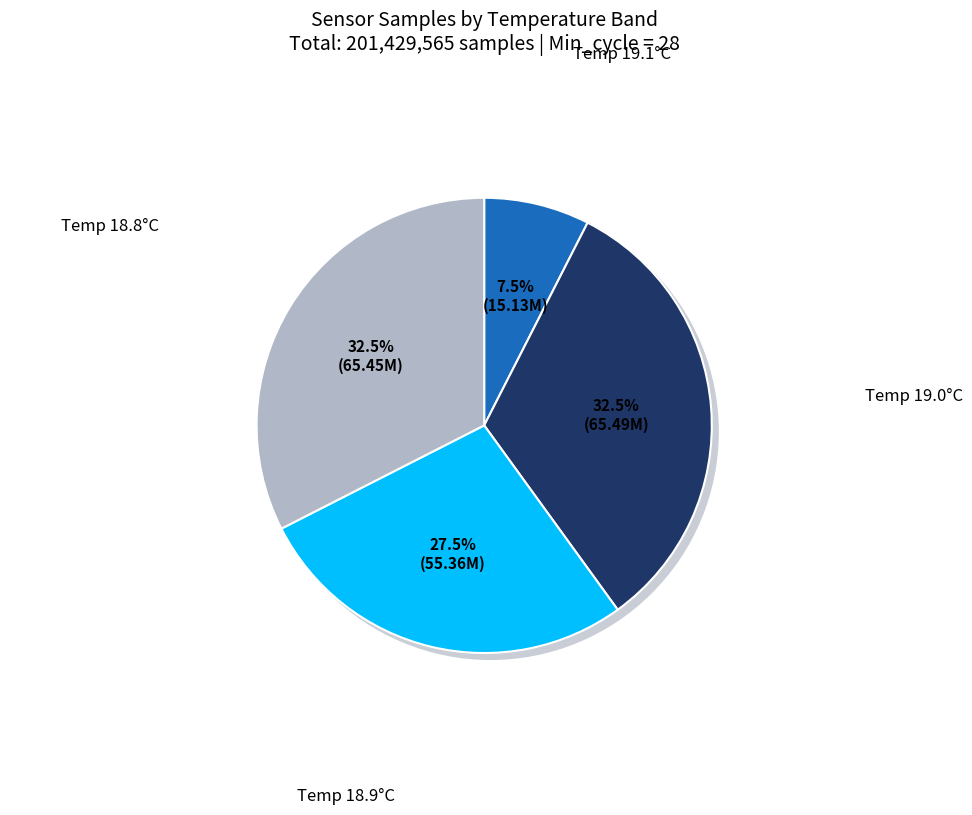

What is the largest slice in the pie chart?

Min_cycle=28 (Temp~19.0)